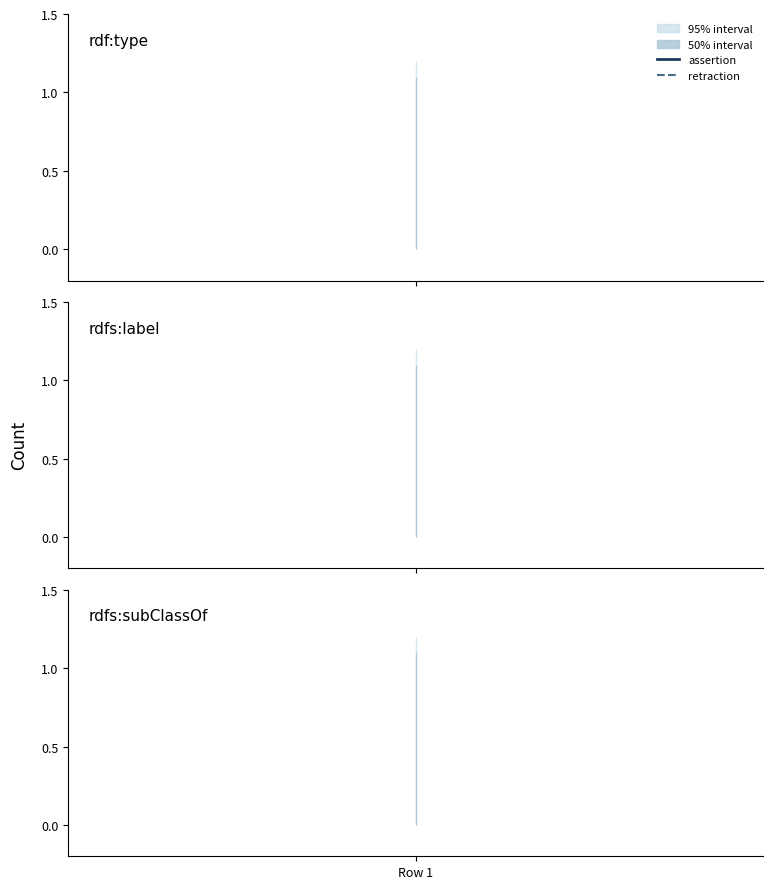

Does the chart have visible grid lines?

No